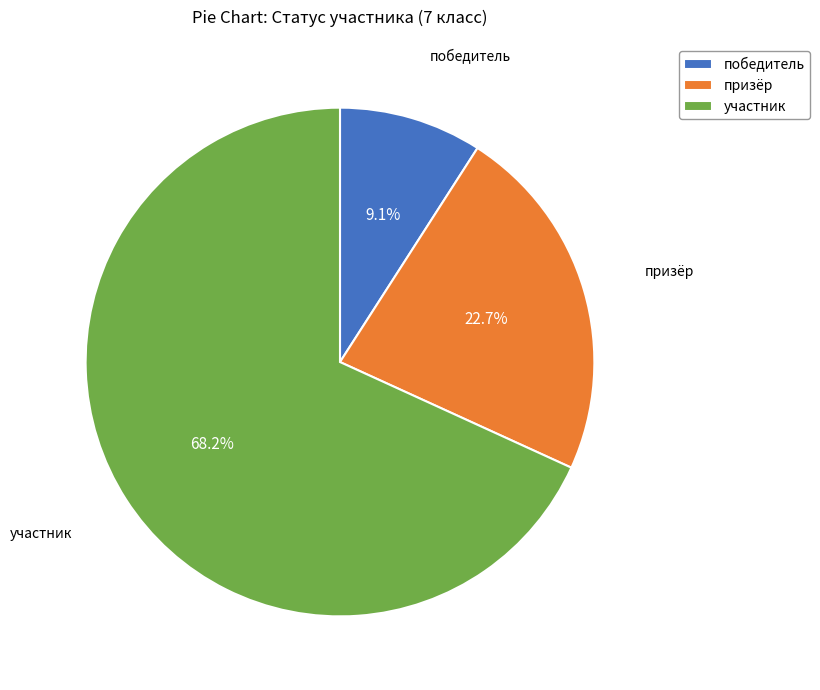

To the nearest percent, what percentage of the pie is участник?

68%